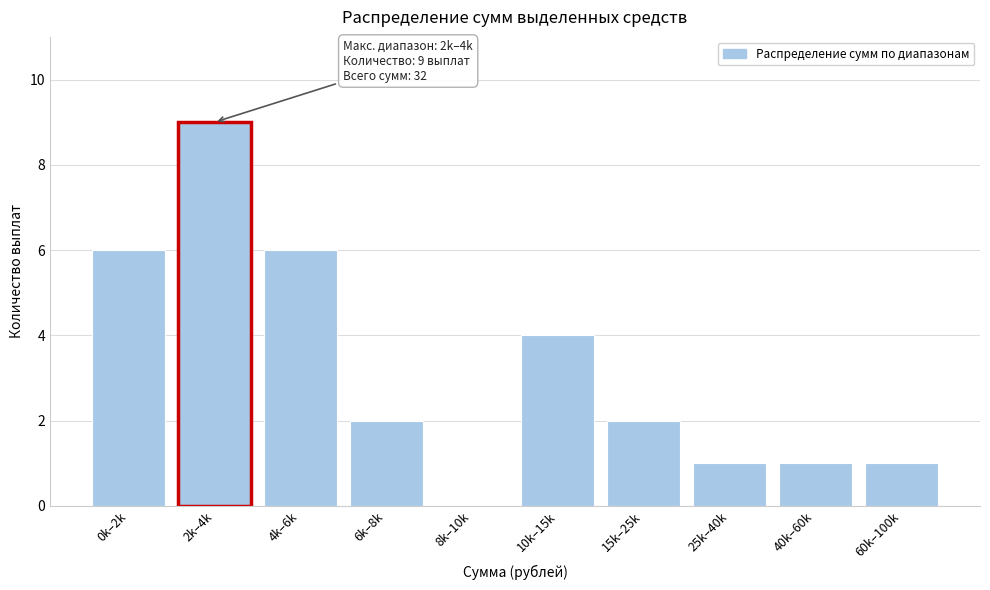

Reading right to left, transcribe all the data shown in this chart.

60k–100k=1	40k–60k=1	25k–40k=1	15k–25k=2	10k–15k=4	8k–10k=0	6k–8k=2	4k–6k=6	2k–4k=9	0k–2k=6